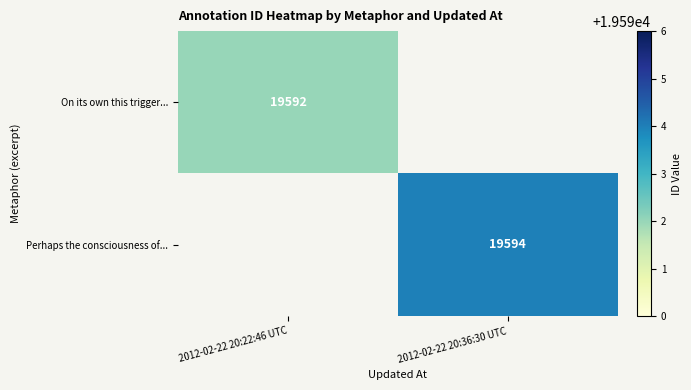

True or false: On its own this trigger... has a value of 19592 at 2012-02-22 20:22:46 UTC.

True